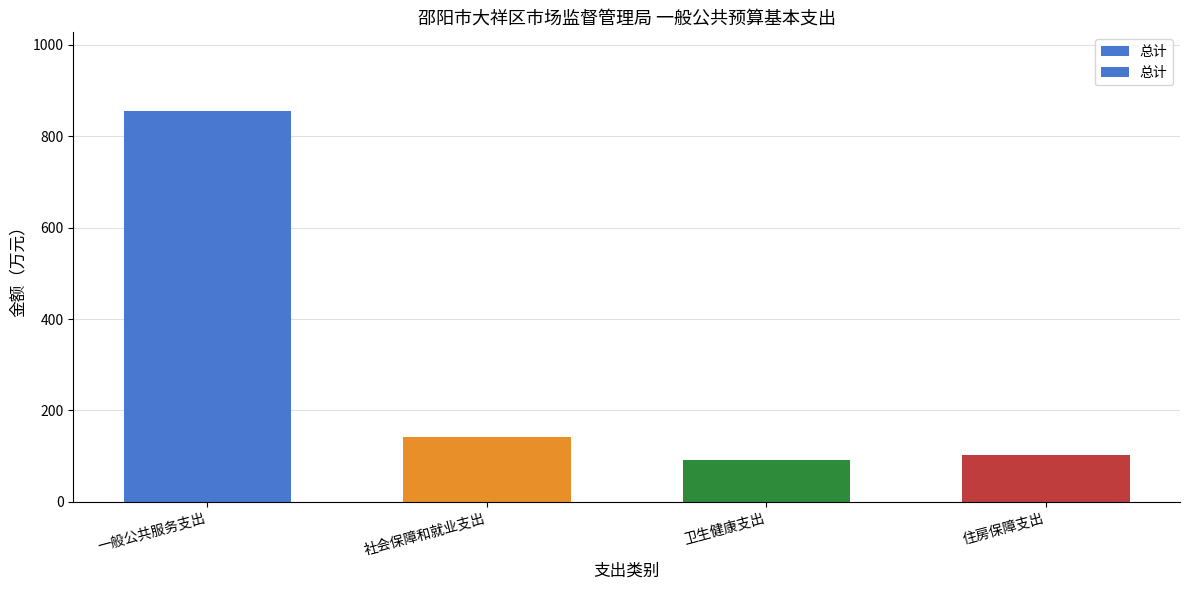

What is the smallest value displayed?

90.6